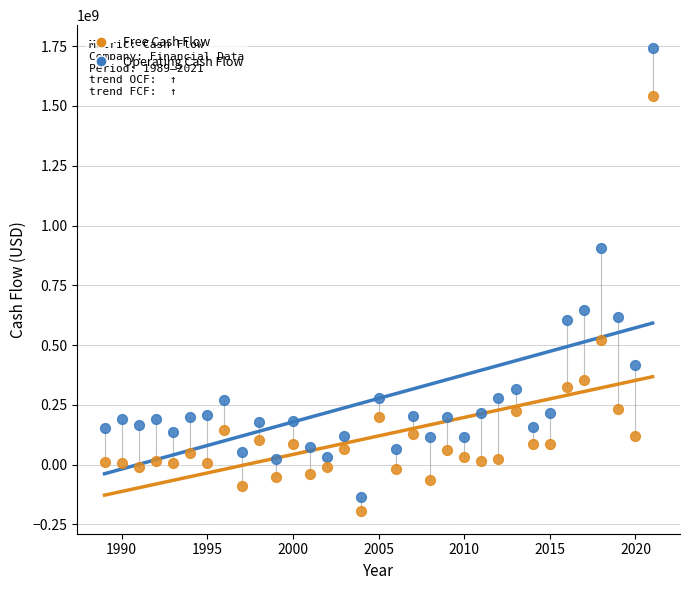

In the Operating Cash Flow series, what Y value is closest to 802000000?

907800000